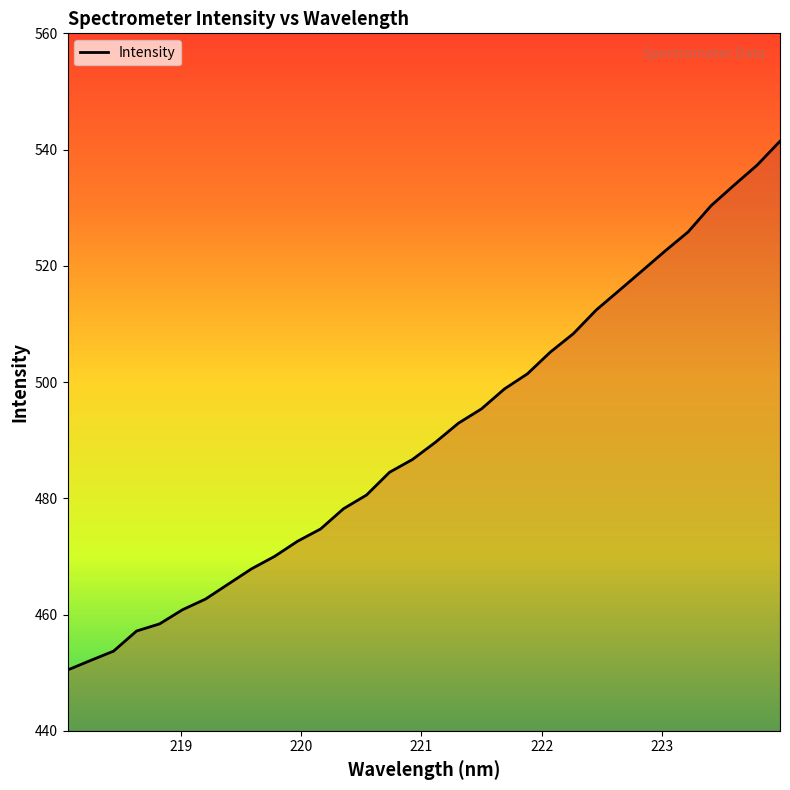

Reading right to left, extract all data points from this chart.

541.4	537.3	533.9	530.4	525.8	522.6	519.2	515.8	512.4	508.3	505.2	501.4	498.8	495.4	492.9	489.6	486.7	484.5	480.6	478.2	474.7	472.6	470.0	467.9	465.3	462.7	460.8	458.4	457.2	453.7	452.1	450.4